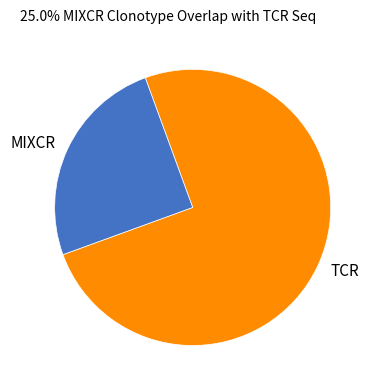

Is there any slice that represents more than half of the pie?

Yes